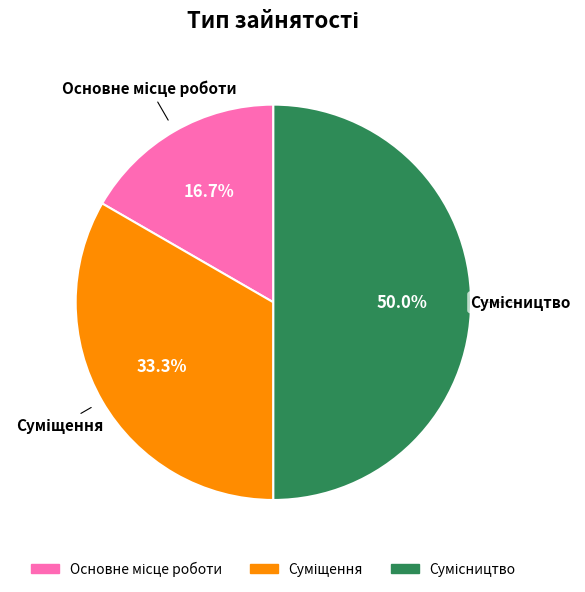

To the nearest percent, what is the difference between the largest and smallest slice percentages?

33%